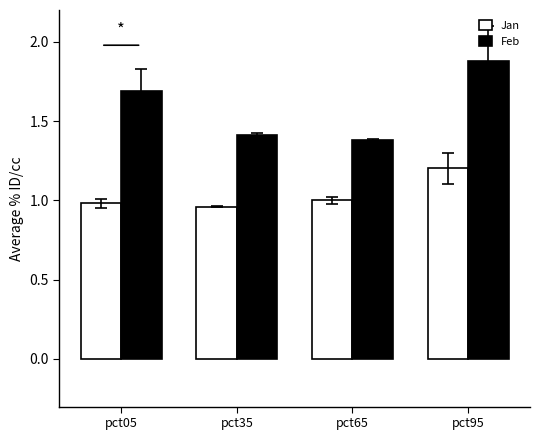

At pct95, list the series in order from smallest to largest.

Jan, Feb